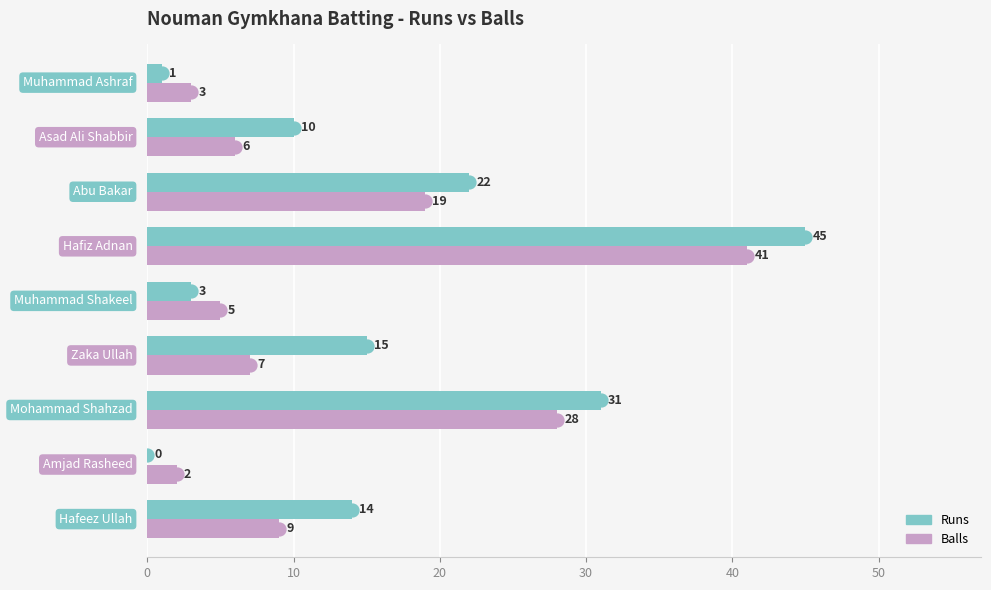

What is the maximum value for Balls?

41